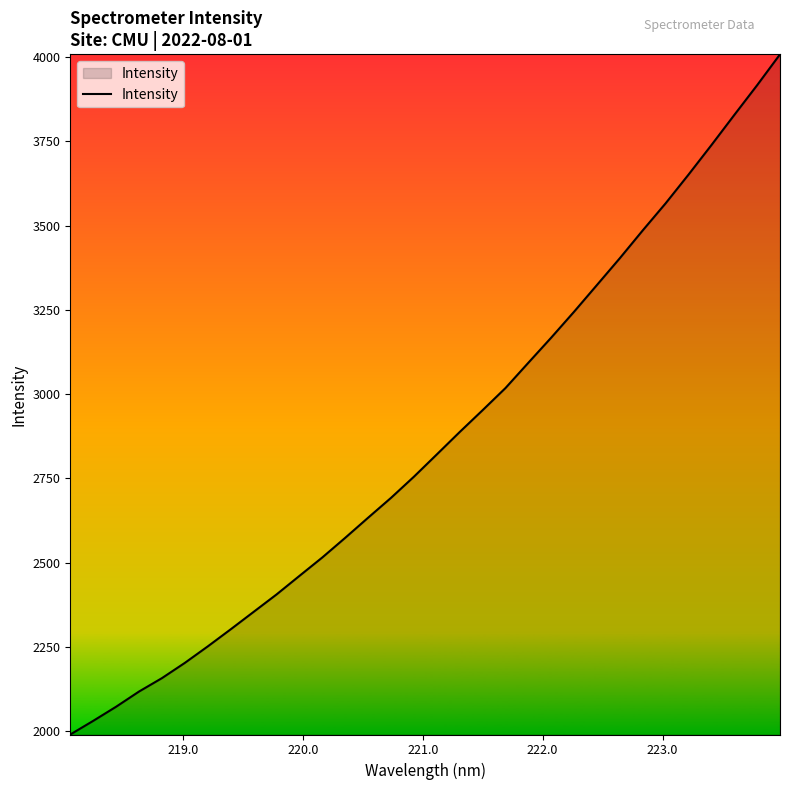

What is the difference between the maximum and minimum values?

2017.3